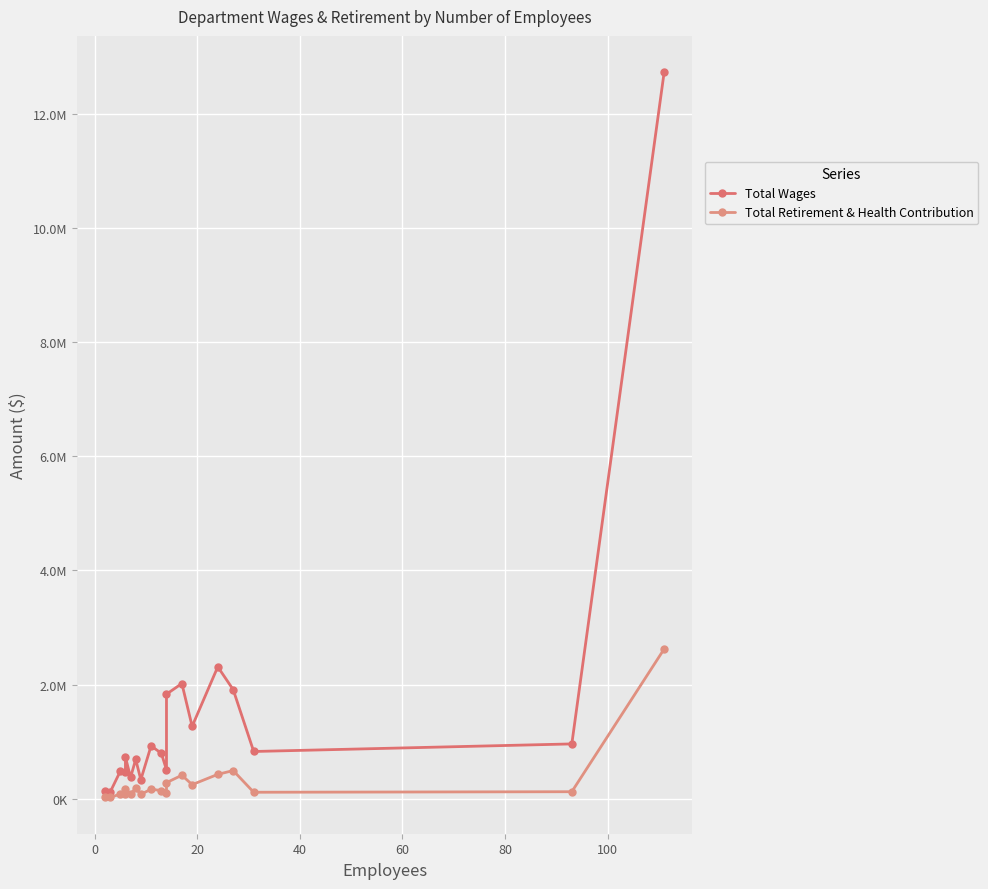

How many interior local peaks does the Total Wages series have?

6